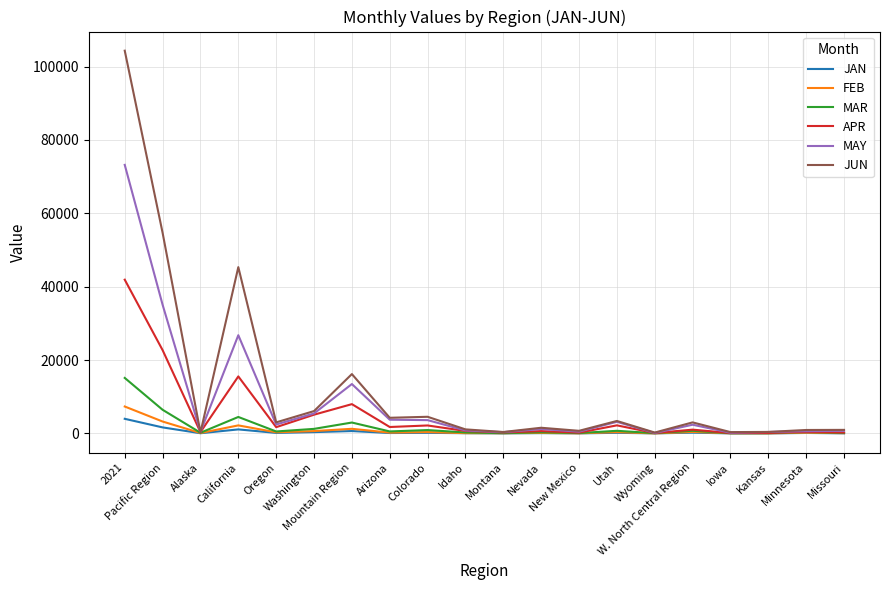

At which category does MAY reach its first local valley?

Alaska